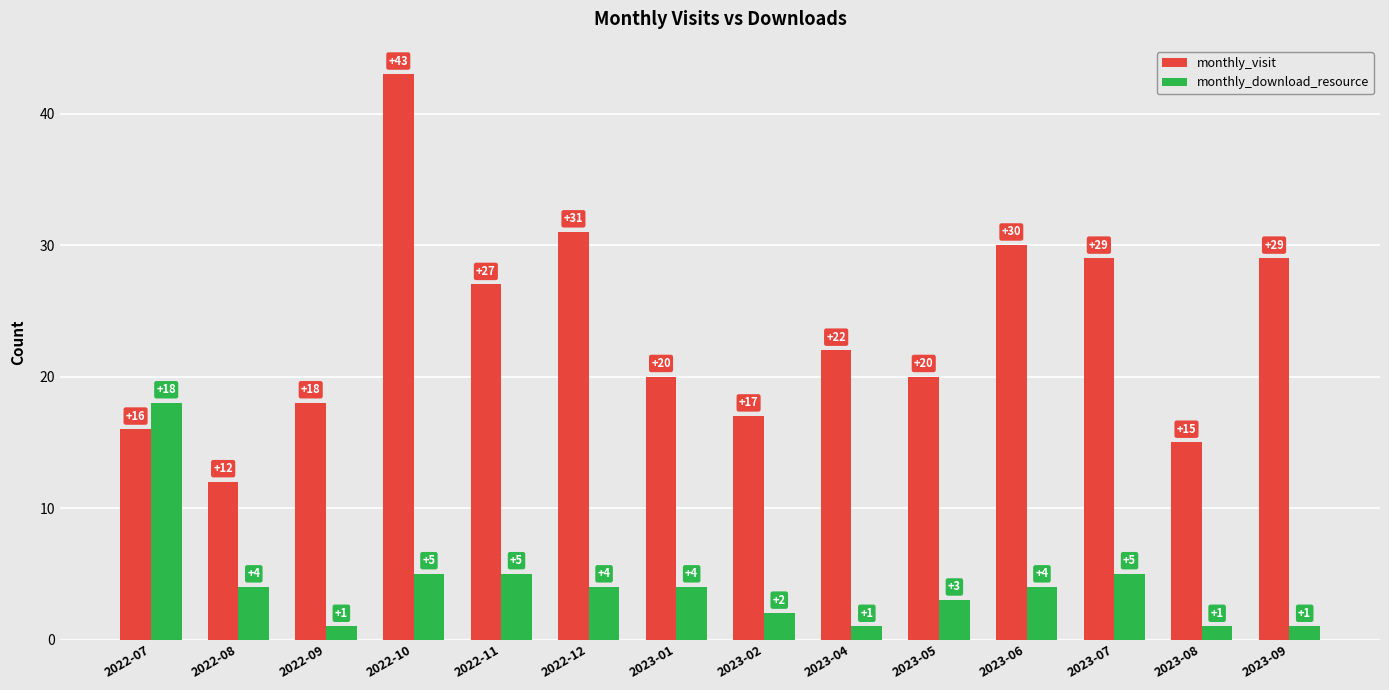

List the series in order of their overall mean, lowest first.

monthly_download_resource, monthly_visit